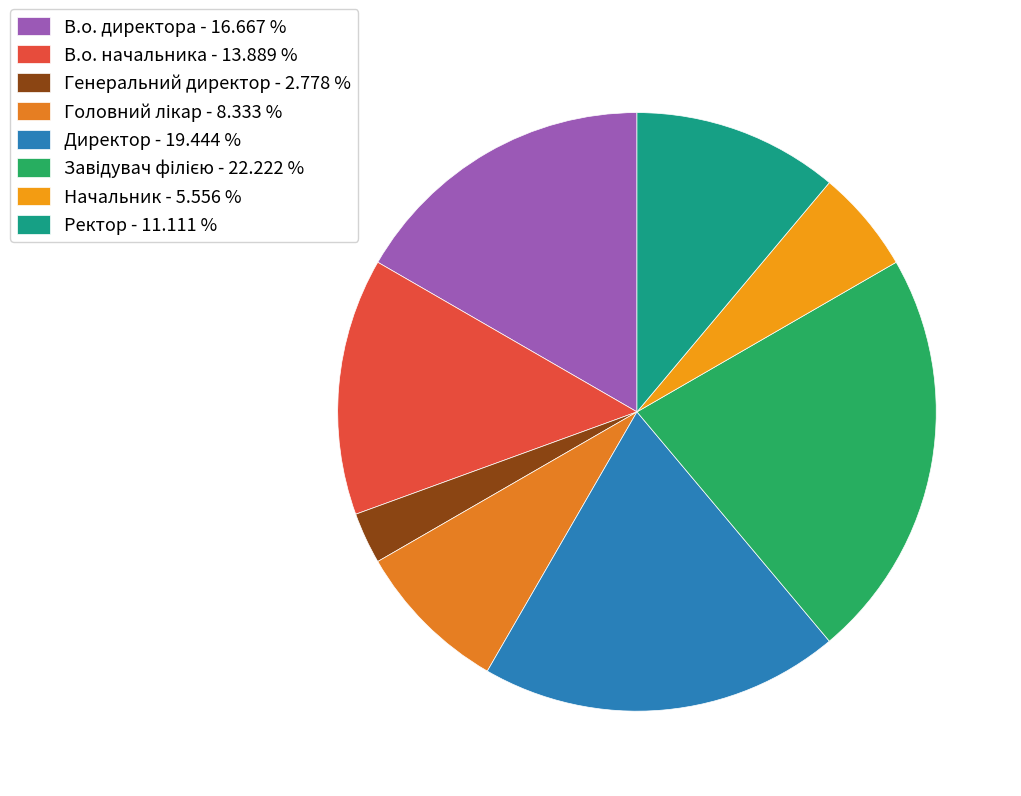

Rank the categories by value from lowest to highest.

Генеральний директор, Начальник, Головний лікар, Ректор, В.о. начальника, В.о. директора, Директор, Завідувач філією